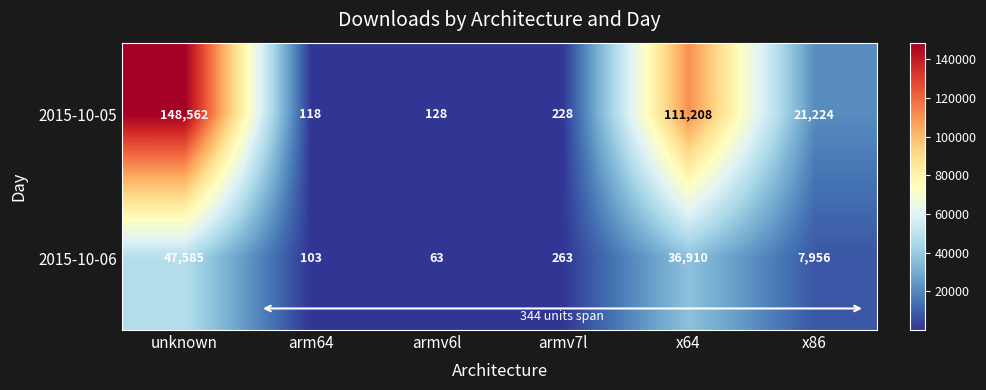

At which category is the sum across all series the highest?

unknown